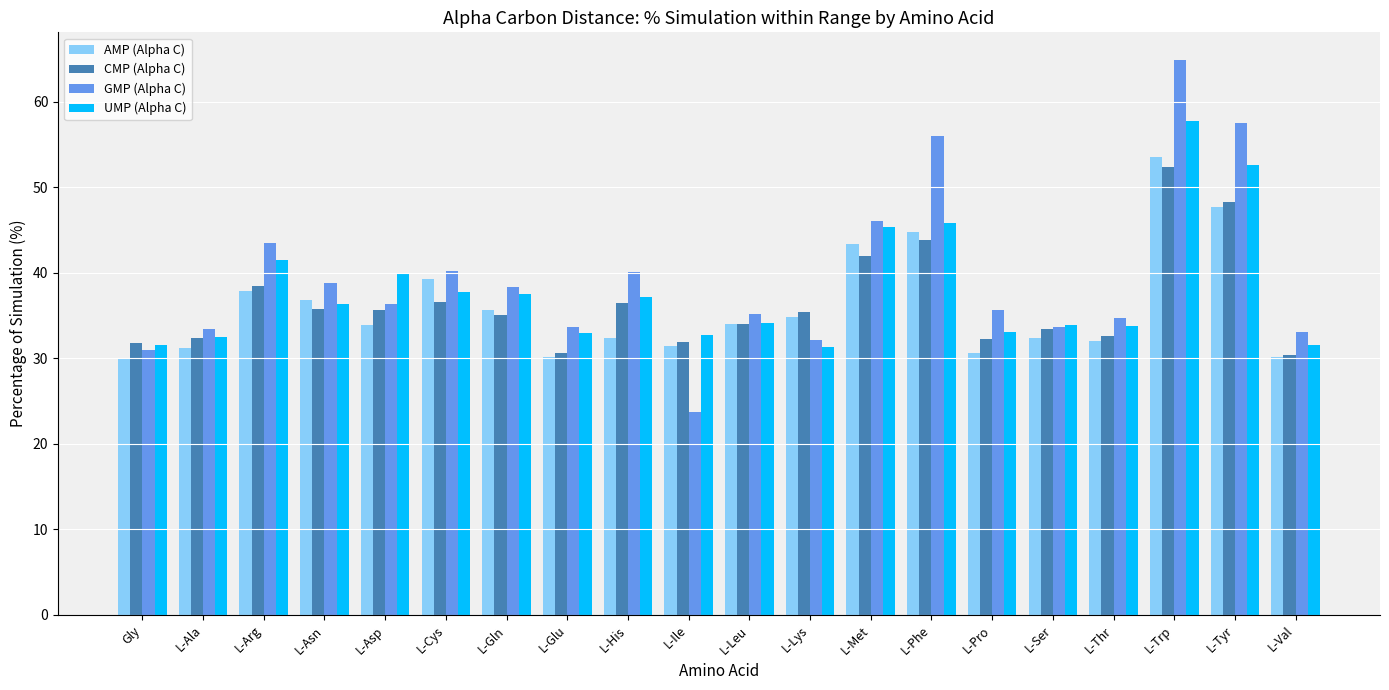

What is the total value across all series at L-Tyr?

206.0